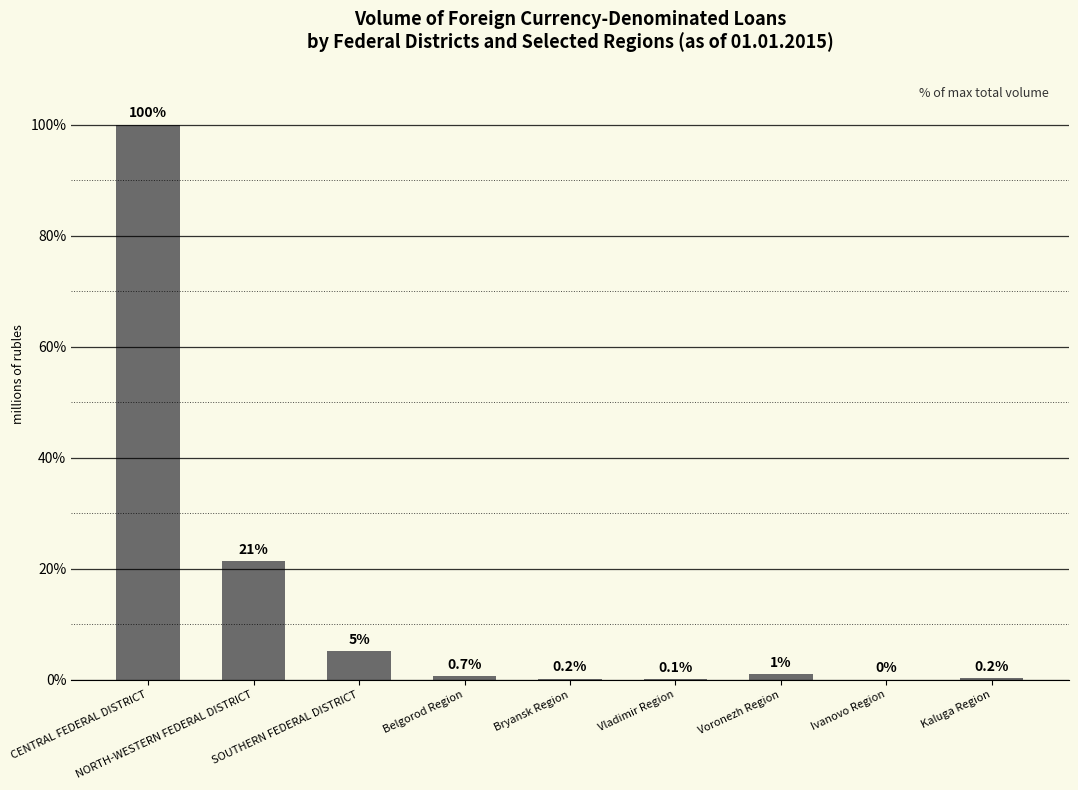

Which has a higher value, SOUTHERN FEDERAL DISTRICT or Bryansk Region?

SOUTHERN FEDERAL DISTRICT